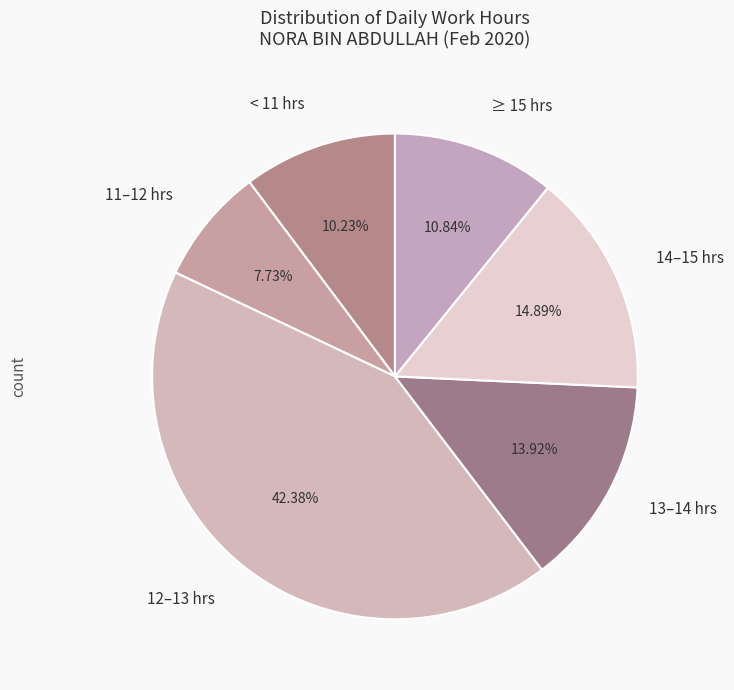

How many slices are in this pie chart?

6